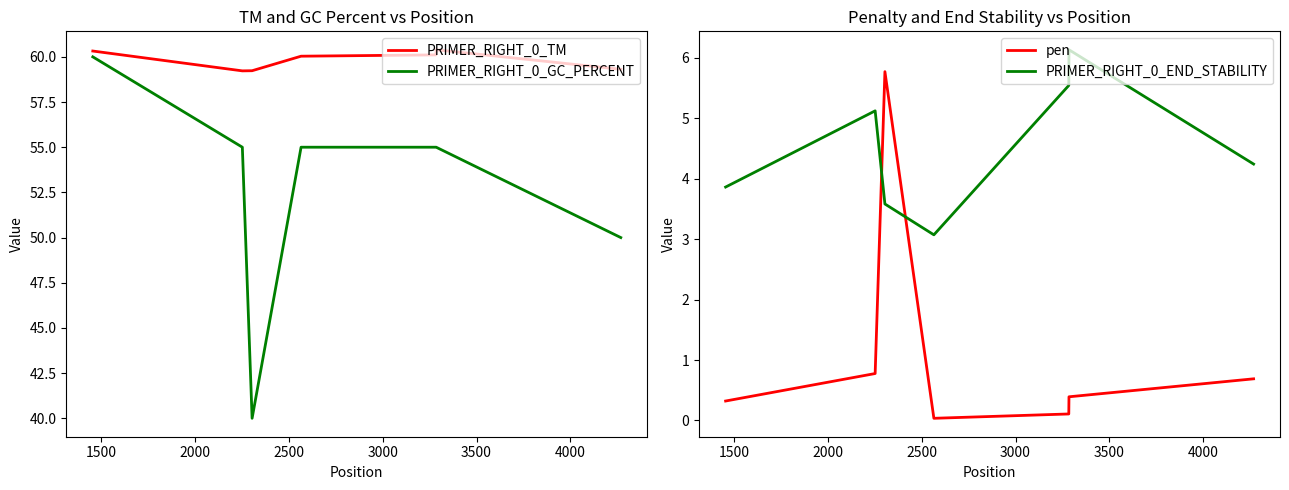

True or false: PRIMER_RIGHT_0_END_STABILITY and PRIMER_RIGHT_0_TM cross at least once.

False